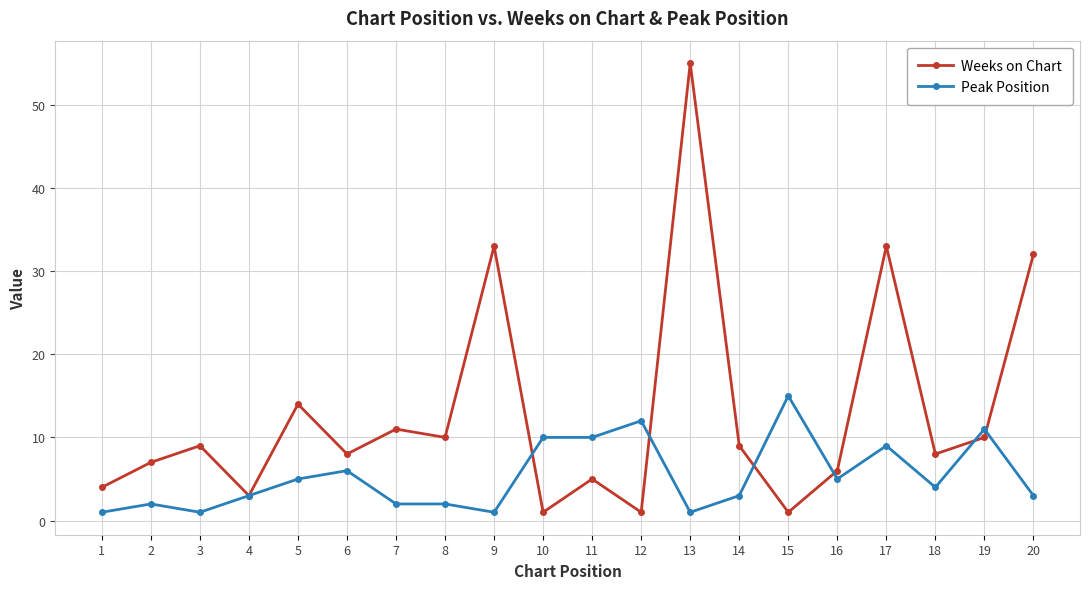

What is the difference between the maximum and minimum values in the Peak Position series?

14